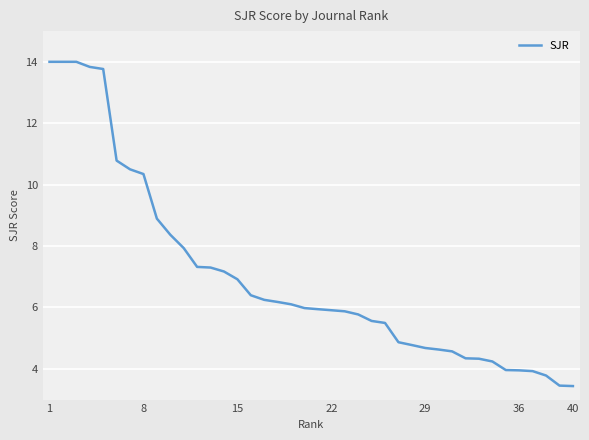

What is the difference between the second highest and second lowest values?

10.5